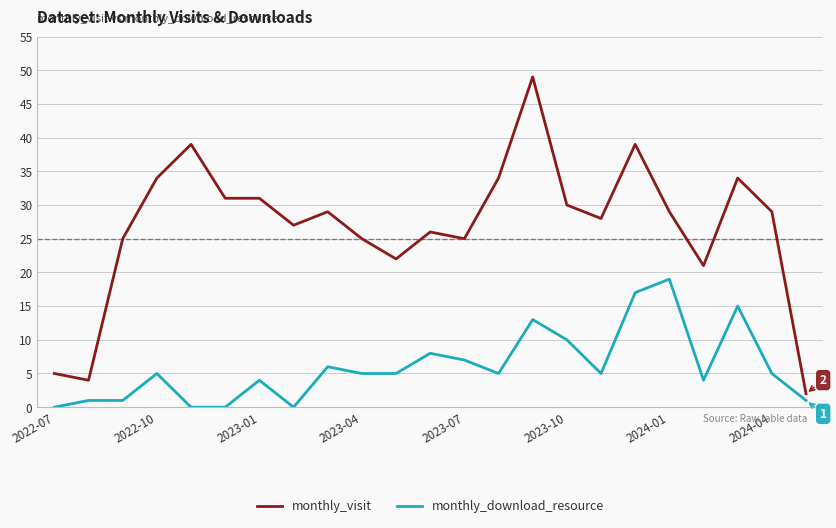

List the series in order of their overall mean, highest first.

monthly_visit, monthly_download_resource